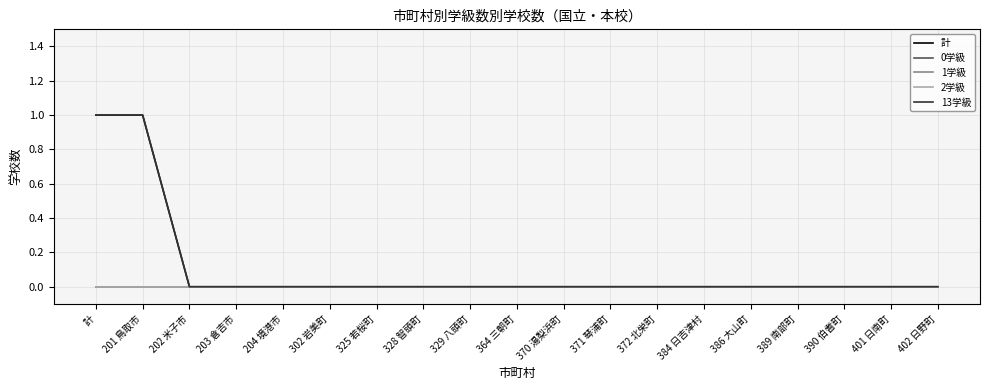

Does the chart have visible grid lines?

Yes